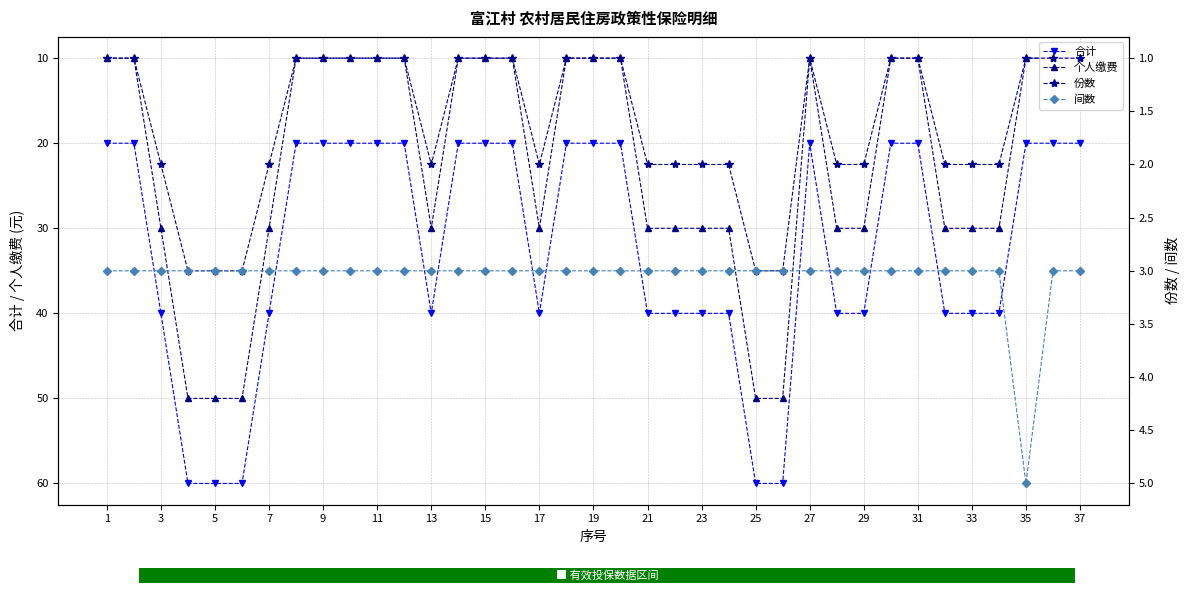

Reading right to left, transcribe all the data shown in this chart.

合计: 20	20	20	40	40	40	20	20	40	40	20	60	60	40	40	40	40	20	20	20	40	20	20	20	40	20	20	20	20	20	40	60	60	60	40	20	20
个人缴费: 10	10	10	30	30	30	10	10	30	30	10	50	50	30	30	30	30	10	10	10	30	10	10	10	30	10	10	10	10	10	30	50	50	50	30	10	10
份数: 1	1	1	2	2	2	1	1	2	2	1	3	3	2	2	2	2	1	1	1	2	1	1	1	2	1	1	1	1	1	2	3	3	3	2	1	1
间数: 3	3	5	3	3	3	3	3	3	3	3	3	3	3	3	3	3	3	3	3	3	3	3	3	3	3	3	3	3	3	3	3	3	3	3	3	3